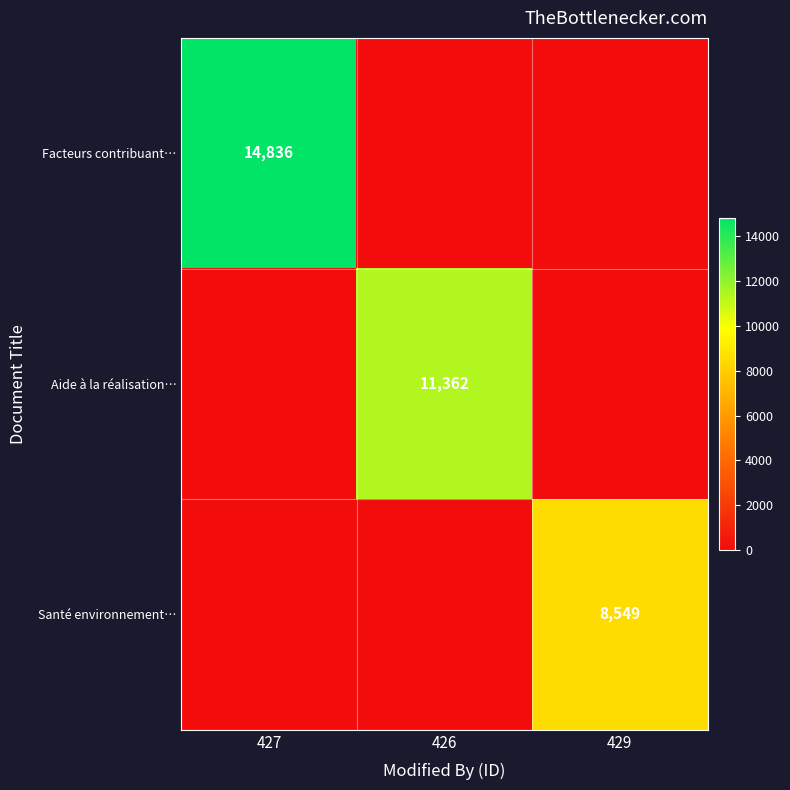

What is the difference between the highest and lowest values at 429?

8549